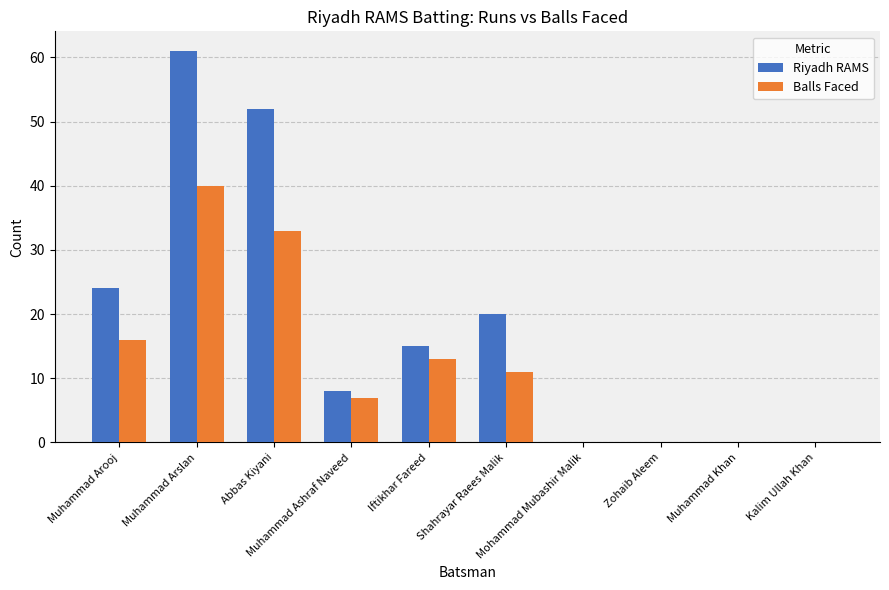

What is the sum of all Balls Faced values?

120